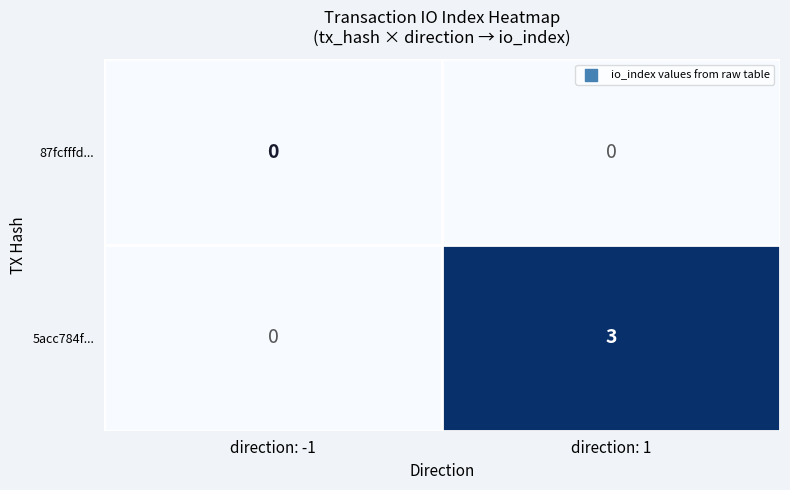

What is the maximum value shown in the chart?

3